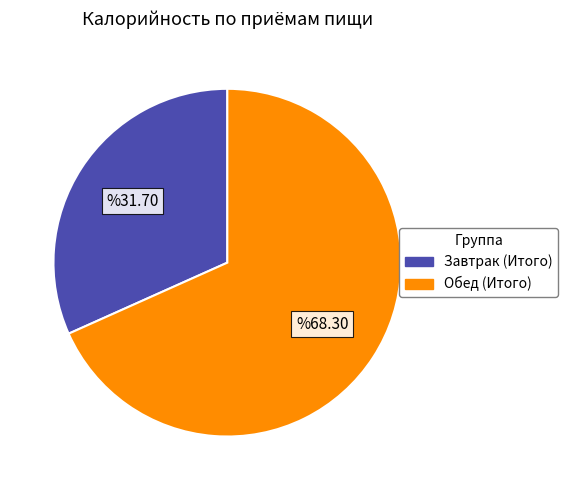

Rank the categories by value from lowest to highest.

Завтрак (Итого), Обед (Итого)